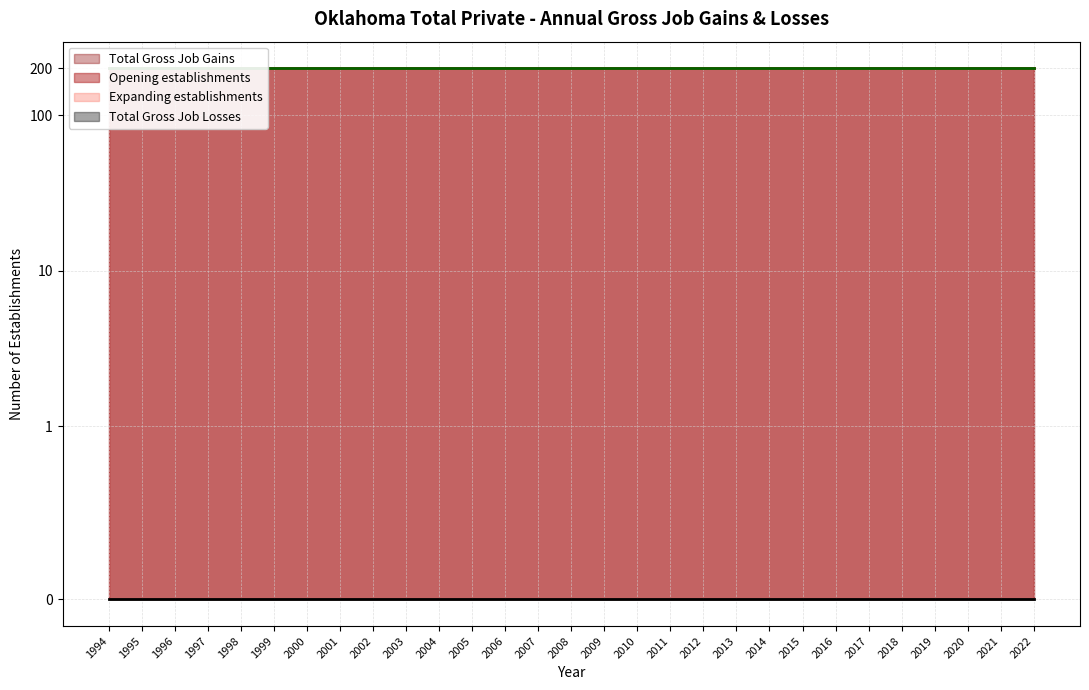

How many lines are shown in the chart?

4